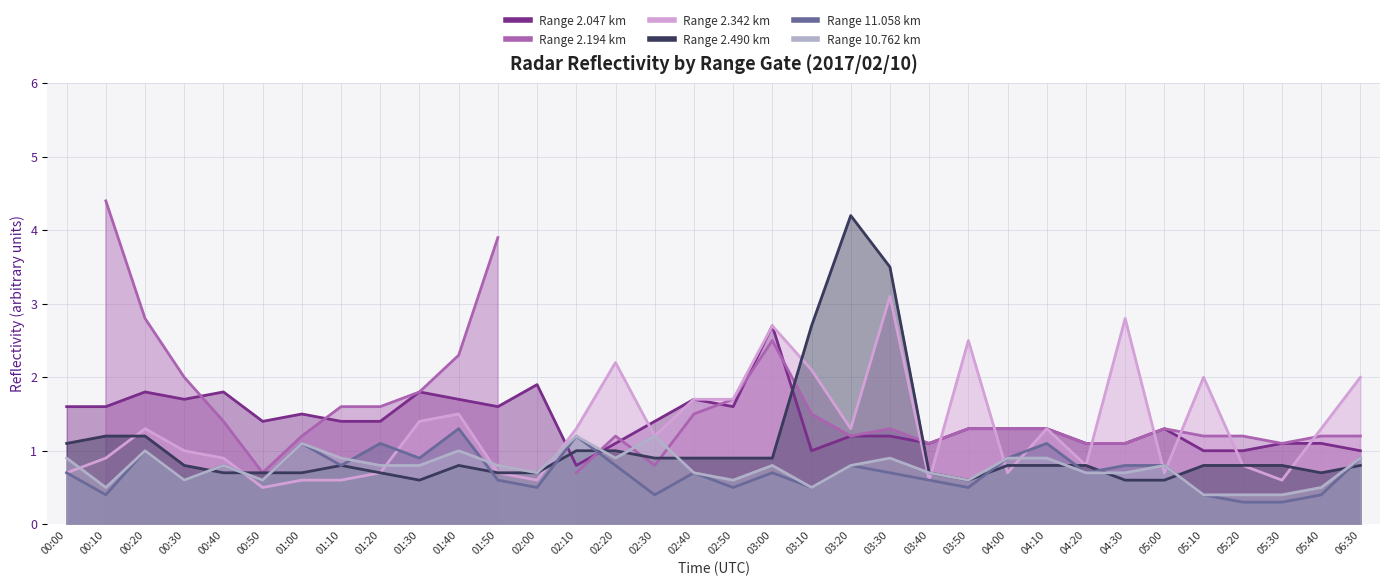

What is the average value of the 2.342 series?

1.3